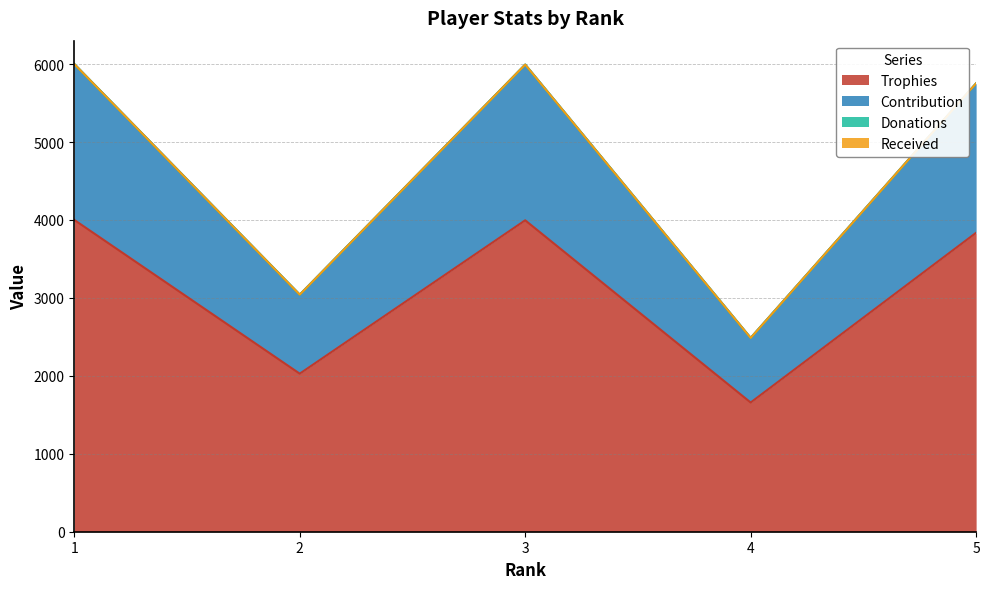

At which label does Trophies first exceed 3836?

1